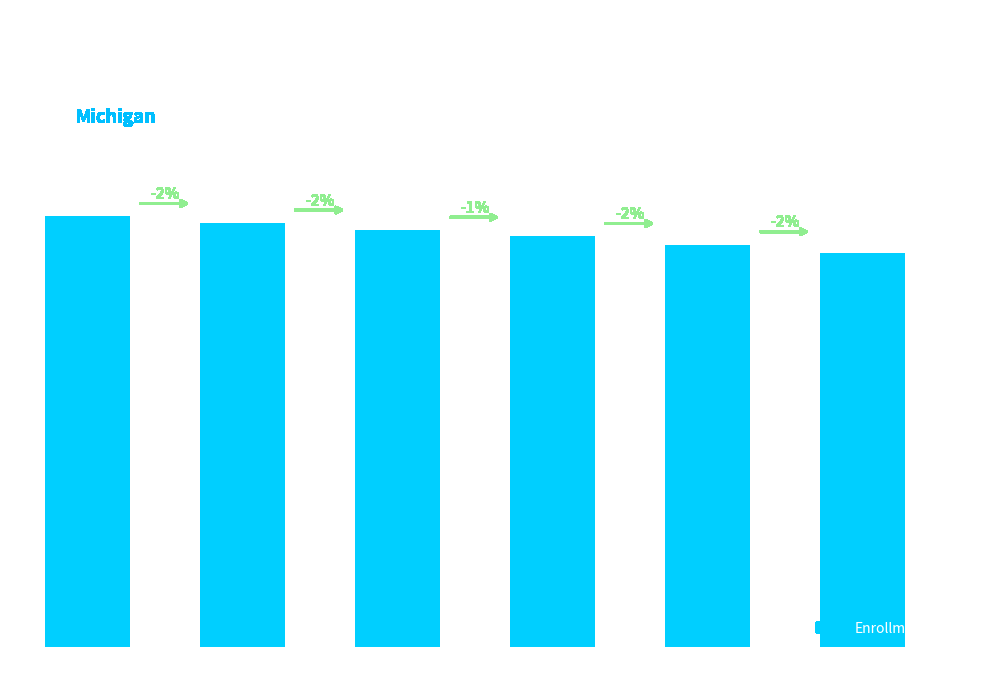

What is the smallest value displayed?

244380